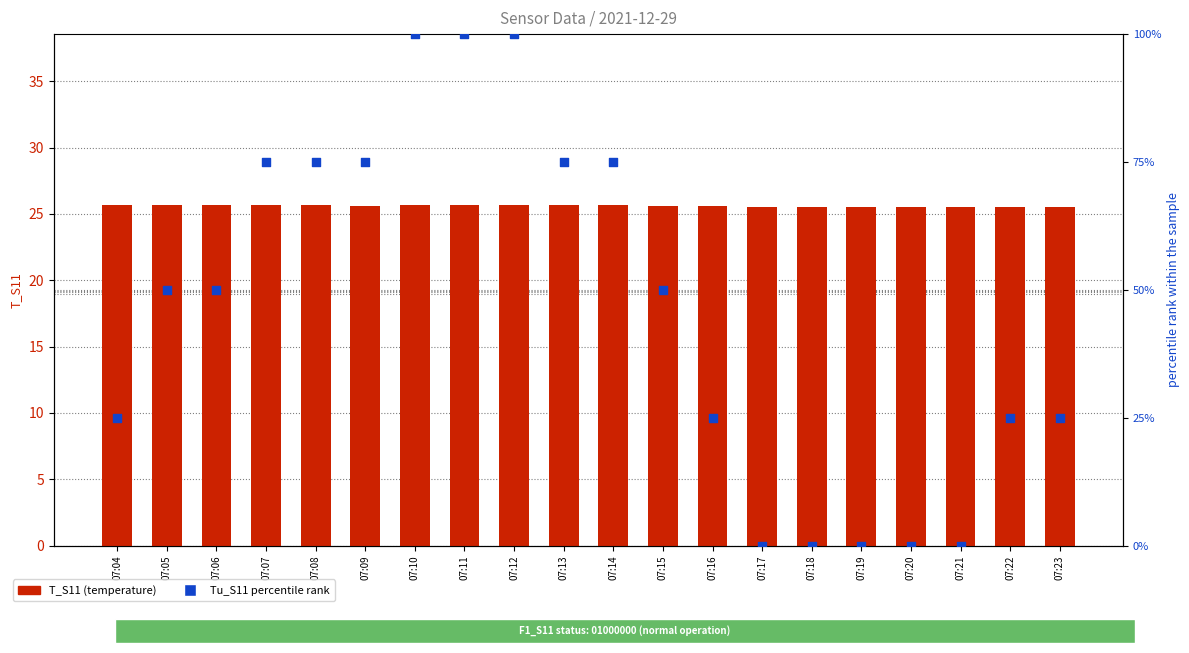

Which series contains the highest Y value?

Tu_S11 percentile